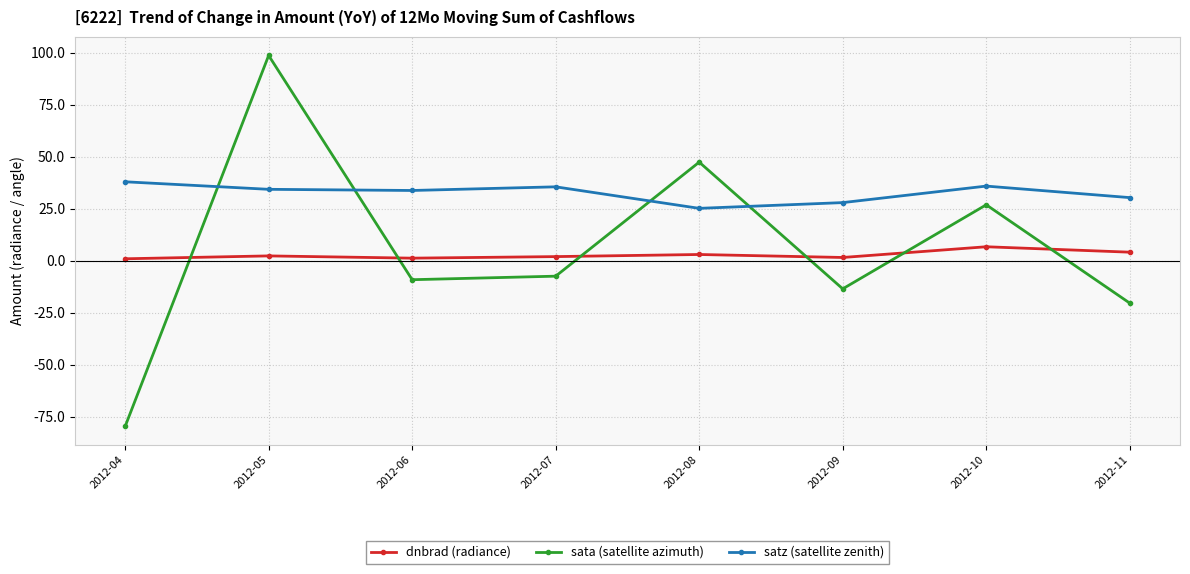

How many categories are shown in the chart?

8